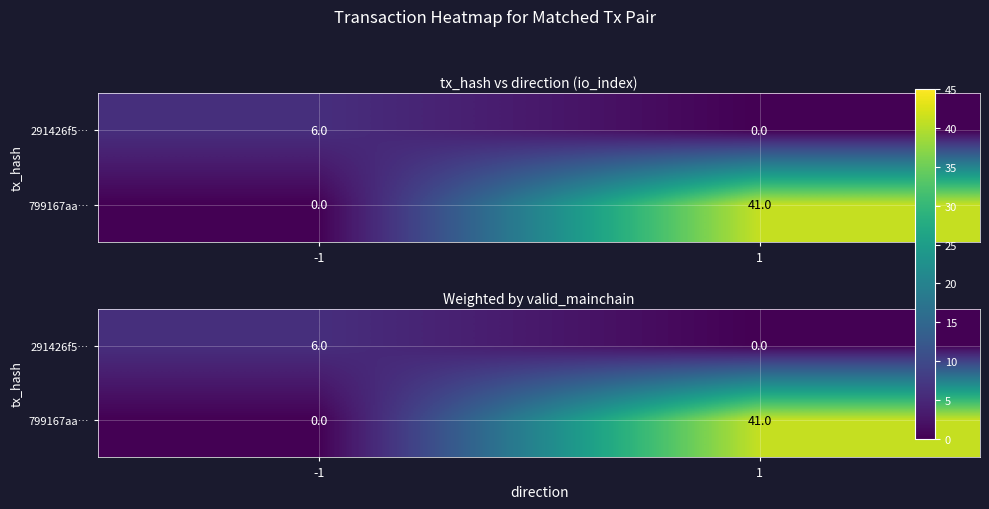

What is the sum of the 291426f5… values at 1 and -1?

6